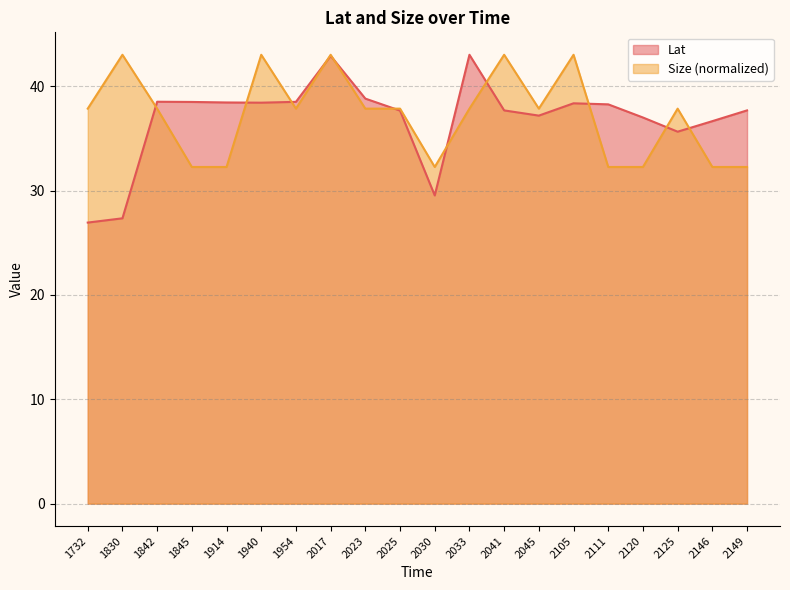

How many intersections are there between Lat and Size?

11